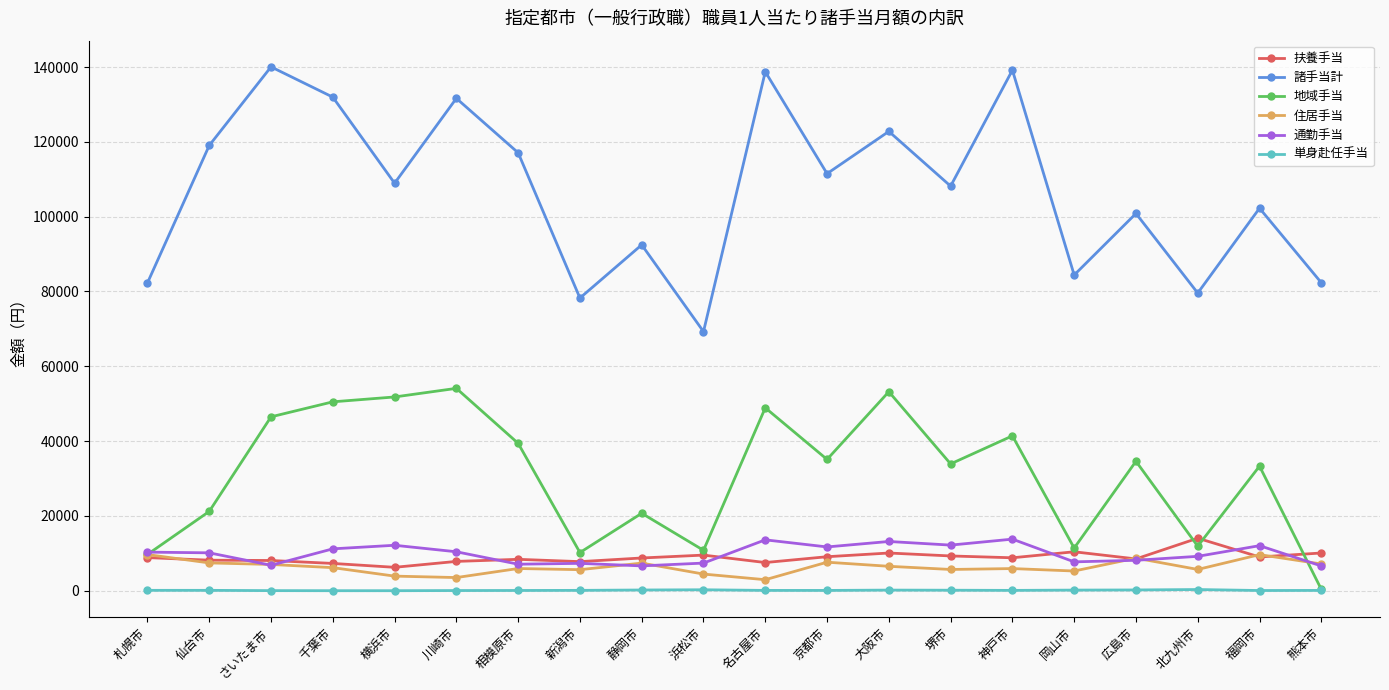

True or false: 諸手当計 has more than 0 points higher than both neighbors.

True